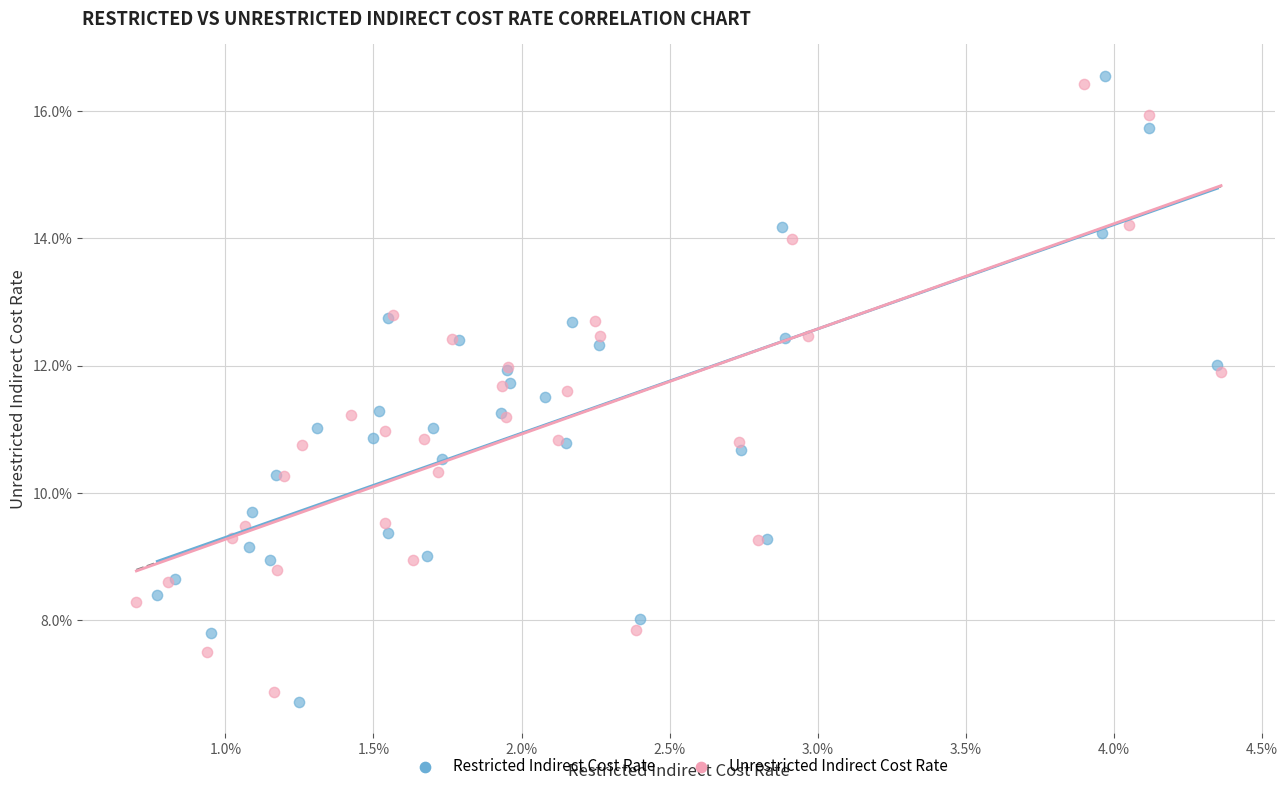

Which series has the widest spread of Y values?

Restricted Indirect Cost Rate